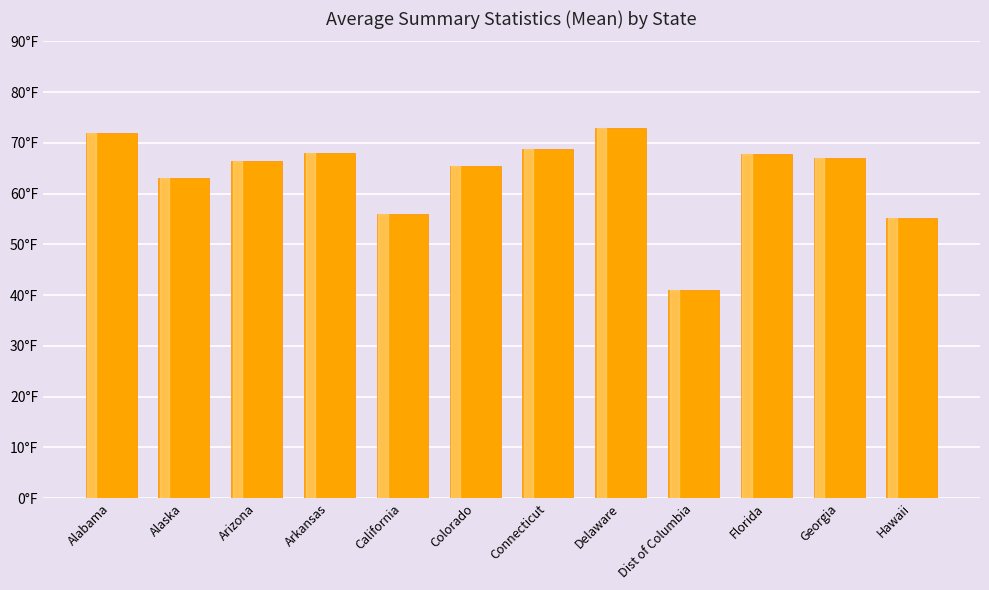

What position from the left is California?

5